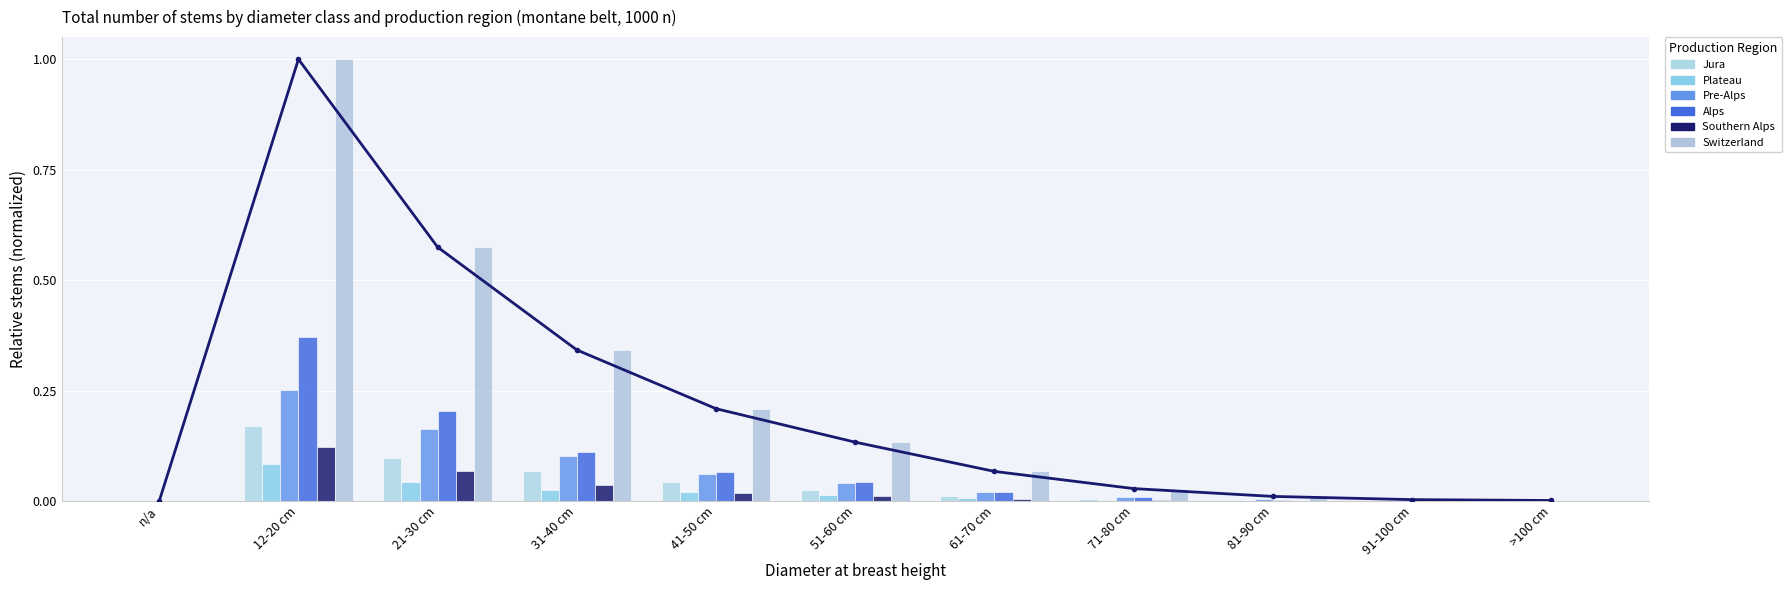

Reading right to left, transcribe all the data shown in this chart.

Jura: 0.0	0.0	0.0	0.0	0.0	0.0	0.0	0.1	0.1	0.2	0.0
Plateau: 0.0	0.0	0.0	0.0	0.0	0.0	0.0	0.0	0.0	0.1	0.0
Pre-Alps: 0.0	0.0	0.0	0.0	0.0	0.0	0.1	0.1	0.2	0.3	0.0
Alps: 0.0	0.0	0.0	0.0	0.0	0.0	0.1	0.1	0.2	0.4	0.0
Southern Alps: 0.0	0.0	0.0	0.0	0.0	0.0	0.0	0.0	0.1	0.1	0.0
Switzerland: 0.0	0.0	0.0	0.0	0.1	0.1	0.2	0.3	0.6	1.0	0.0